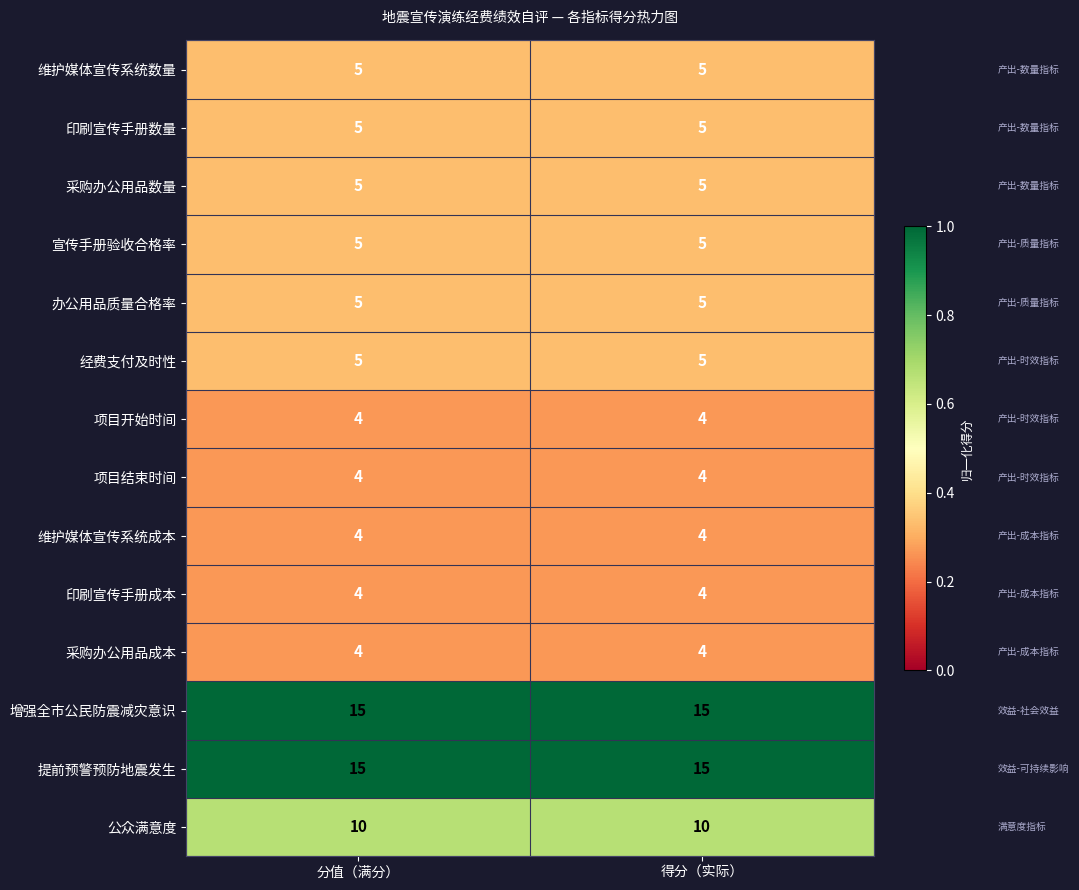

True or false: 项目结束时间 has a value of 7 at 分值（满分）.

False